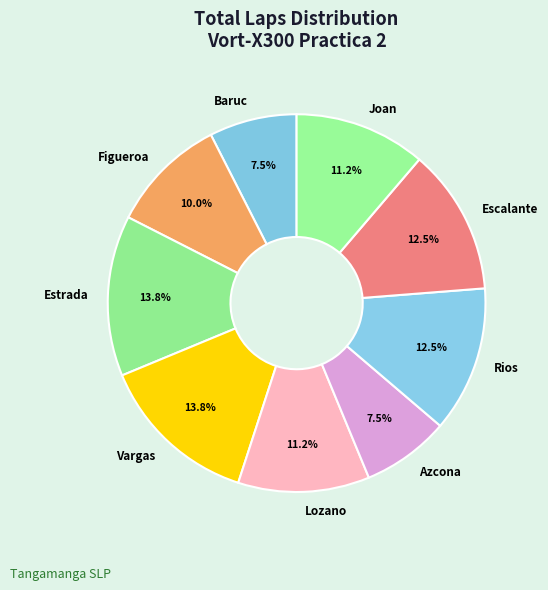

Approximately how many times larger is the value at Baruc compared to Joan?

0.7